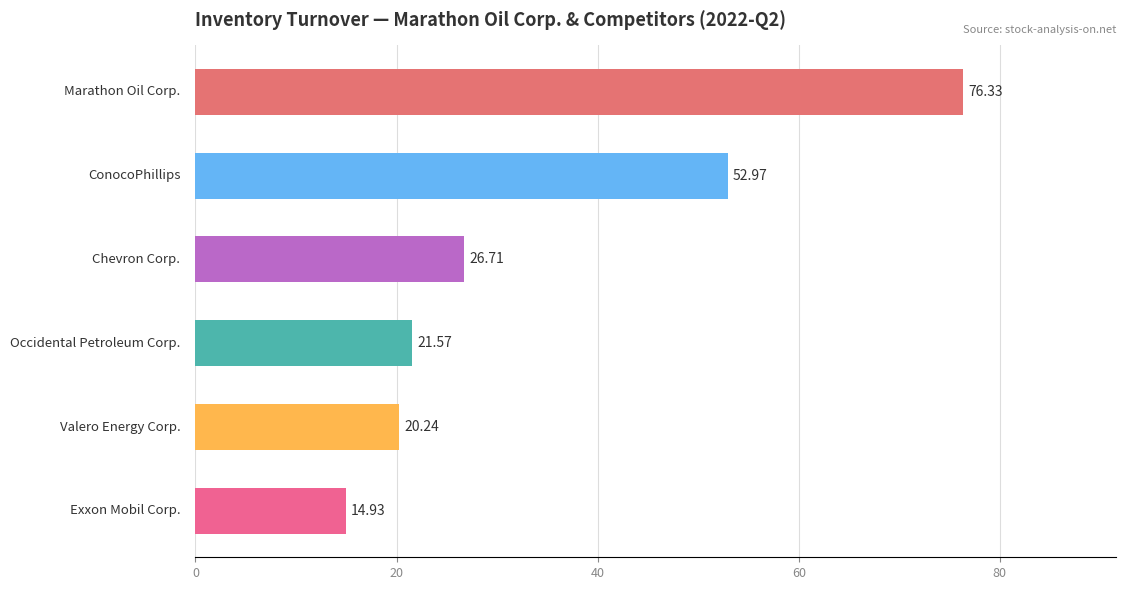

What is the difference between the second highest and minimum values?

38.0